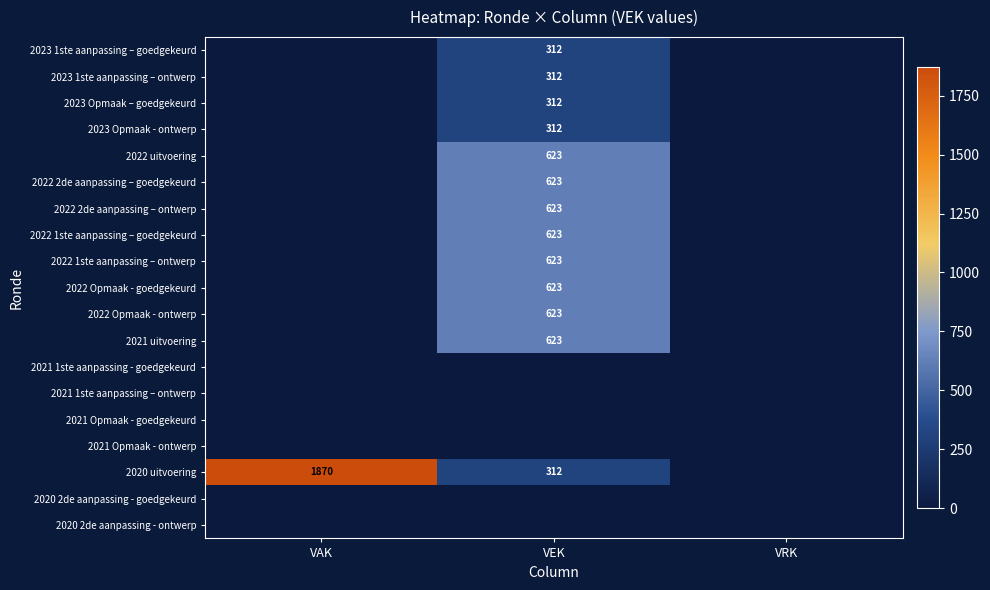

What is the greatest value displayed?

1870